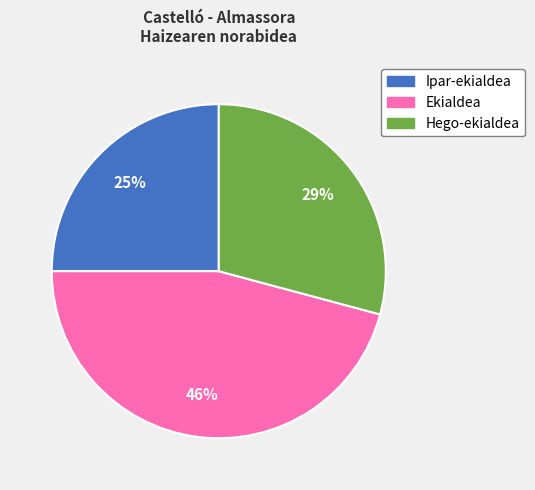

To the nearest percent, what percentage of the pie is Ipar-ekialdea?

25%